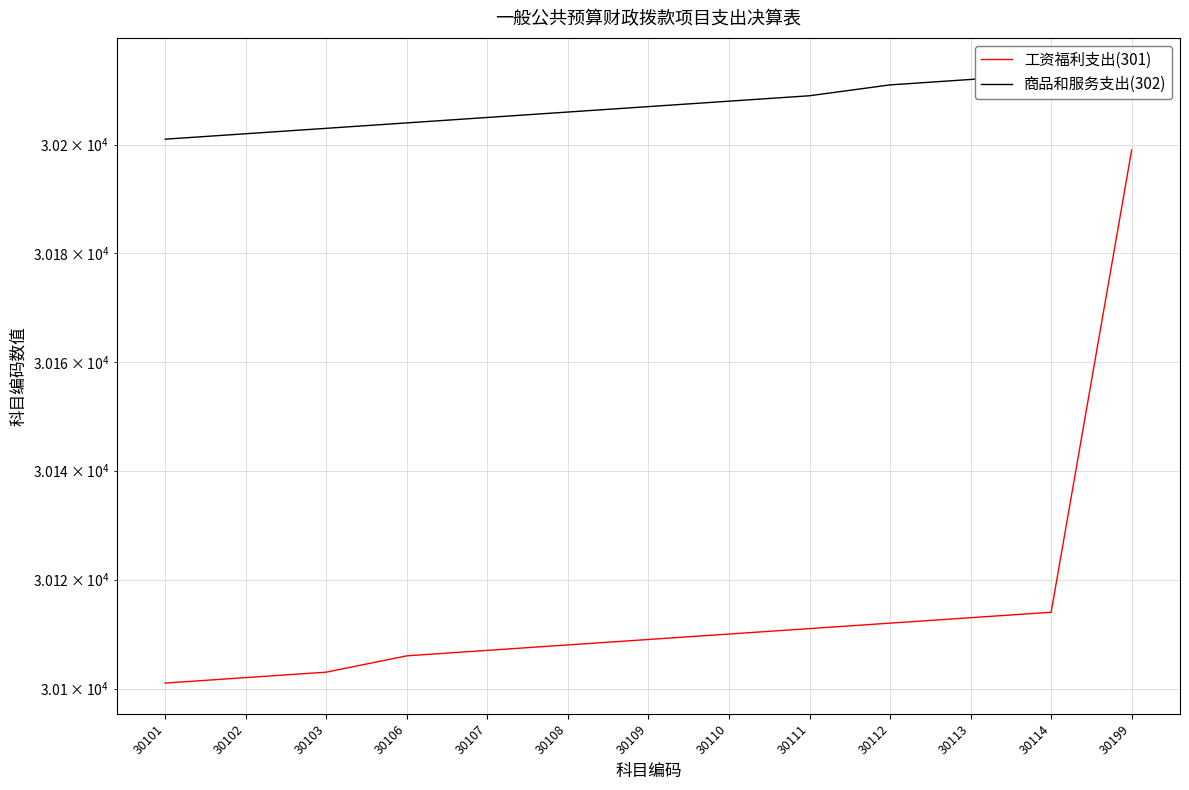

Where is 商品和服务支出(302) nearest to the value 30207?

30109